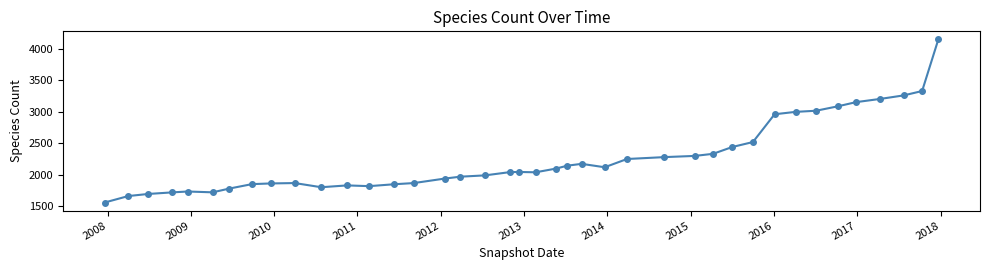

What is the average value?

2262